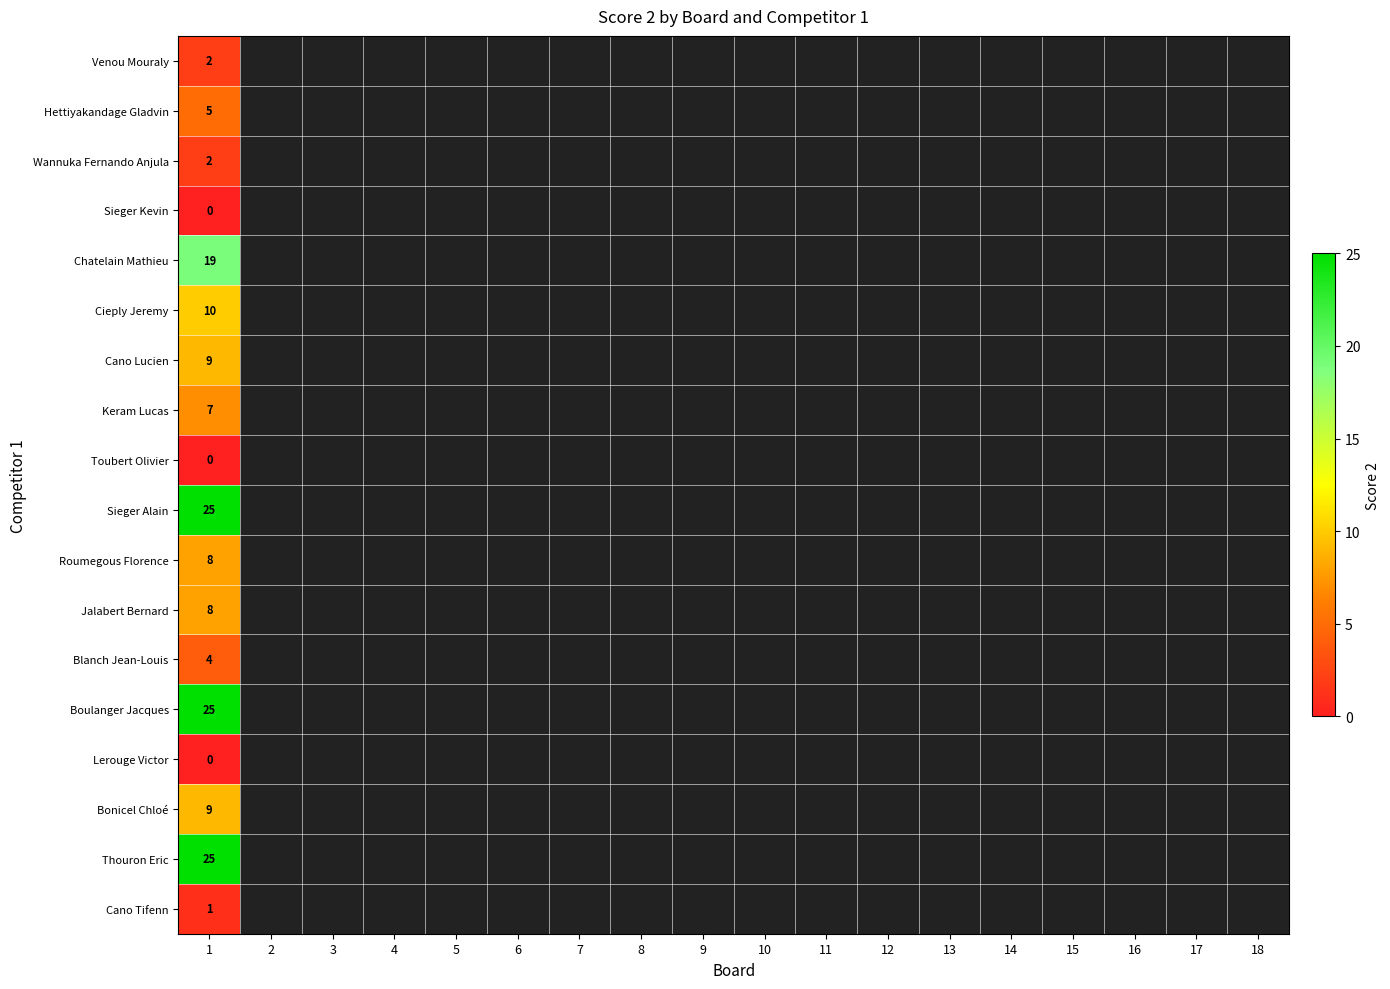

The Cano Lucien series shows 9 at 1. True or false?

True